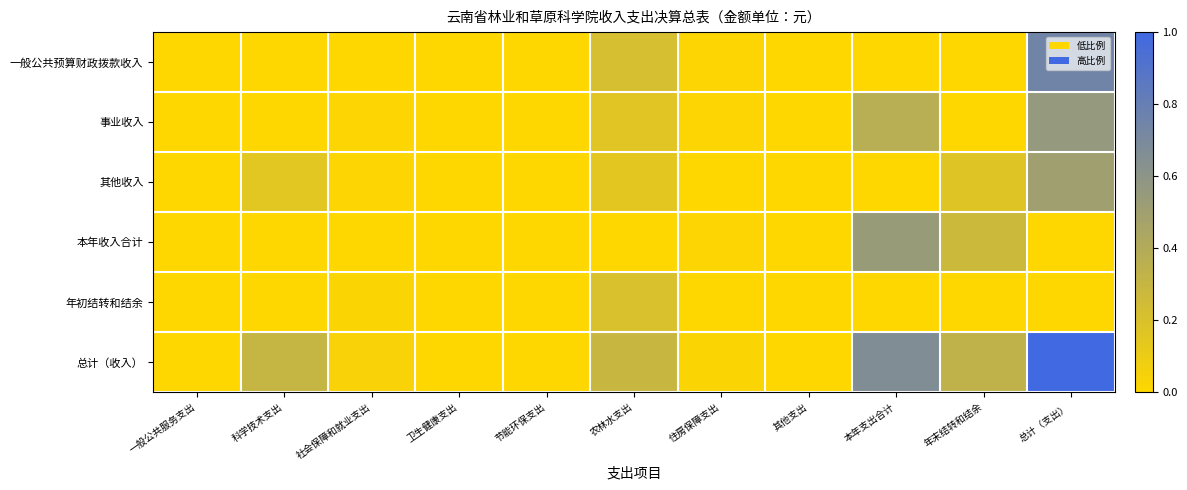

How many categories are shown in the chart?

11